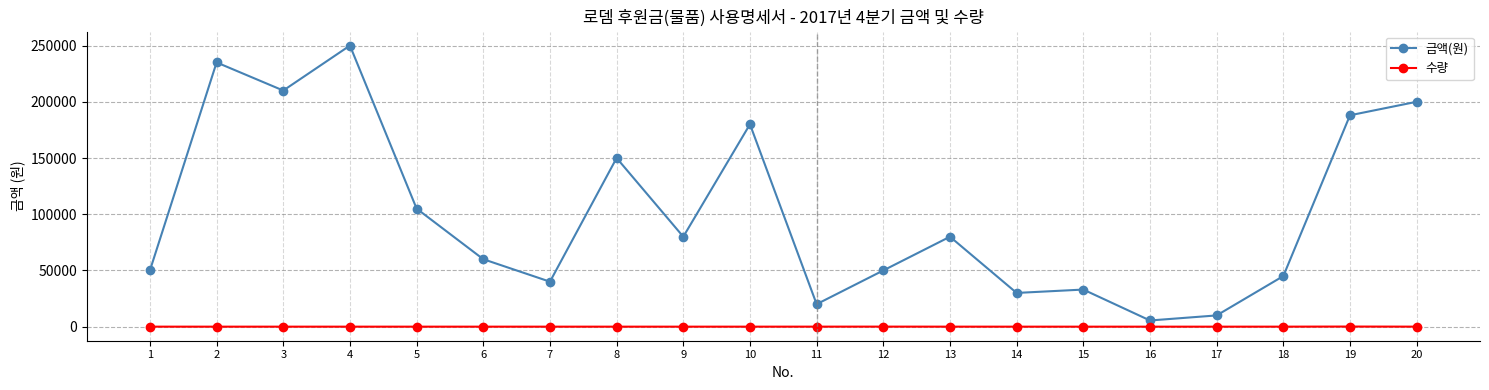

How many categories are shown in the chart?

20